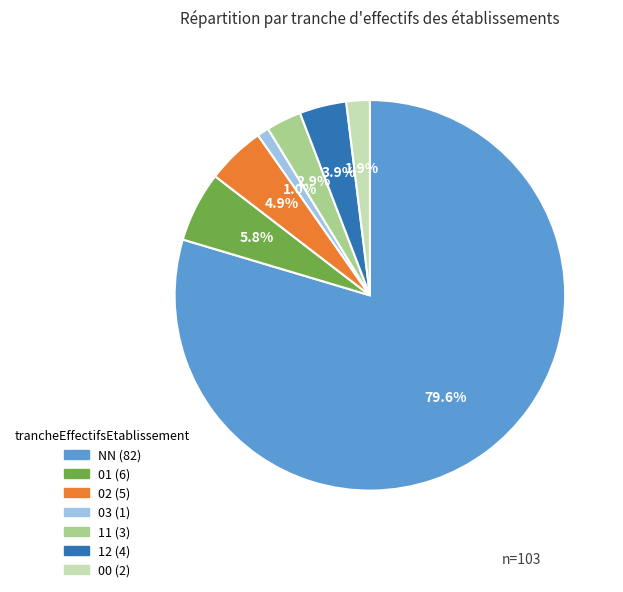

Is there any slice that represents more than half of the pie?

Yes